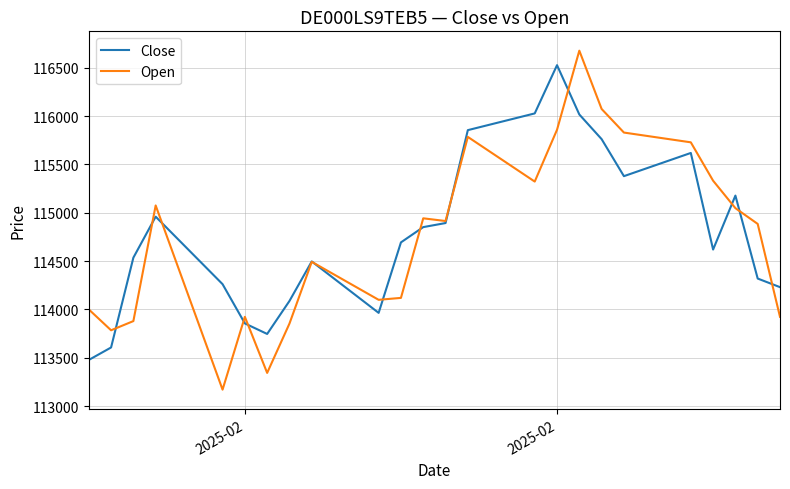

Count the number of data series in this chart.

2